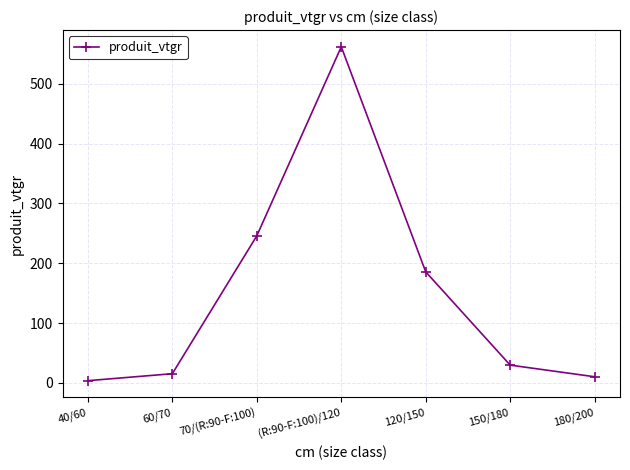

What is the smallest value displayed?

3.6